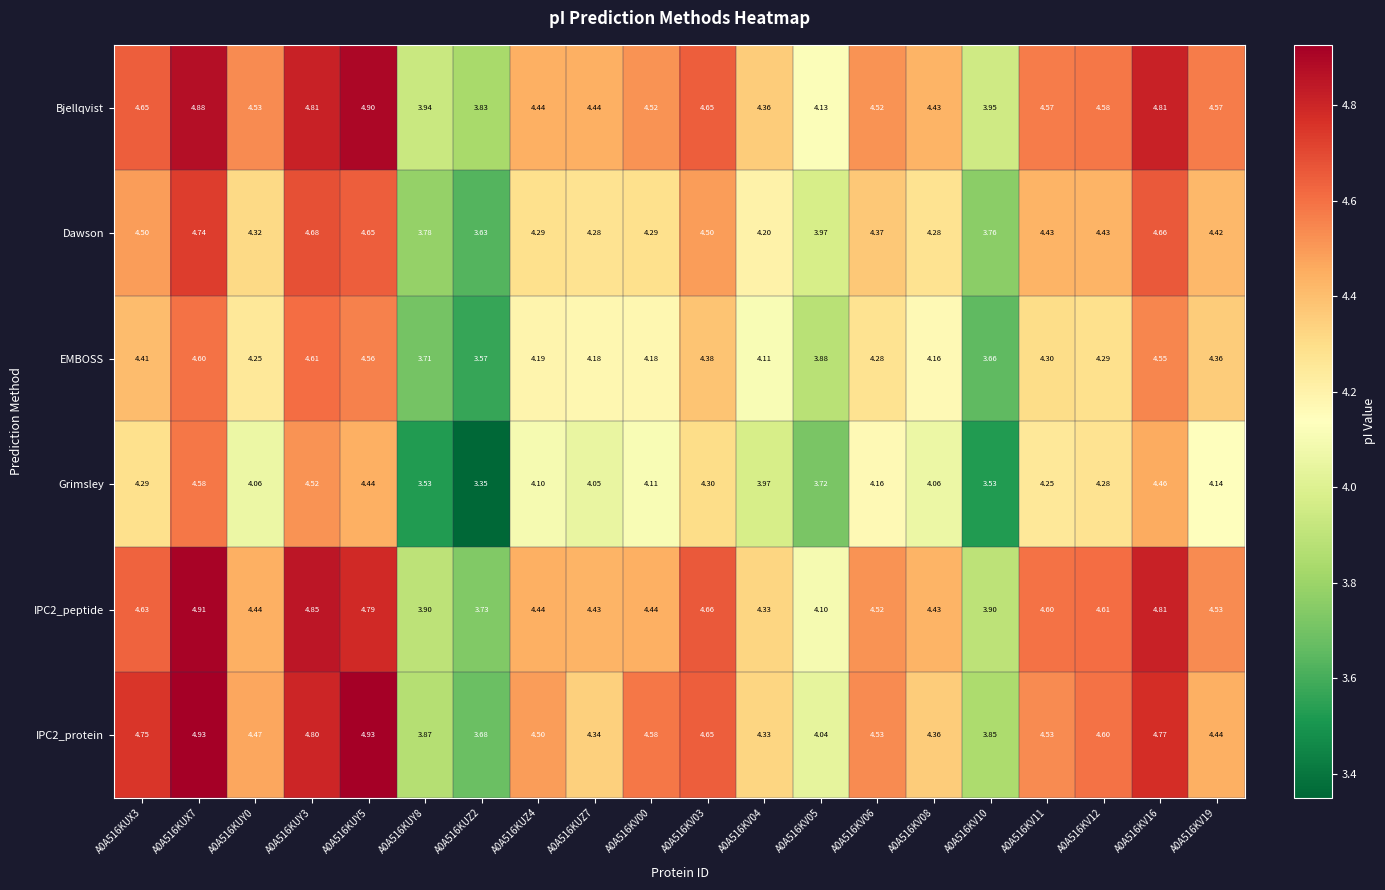

Is the value of Grimsley at A0A516KUY8 greater than the value of IPC2_peptide at A0A516KUX3?

No